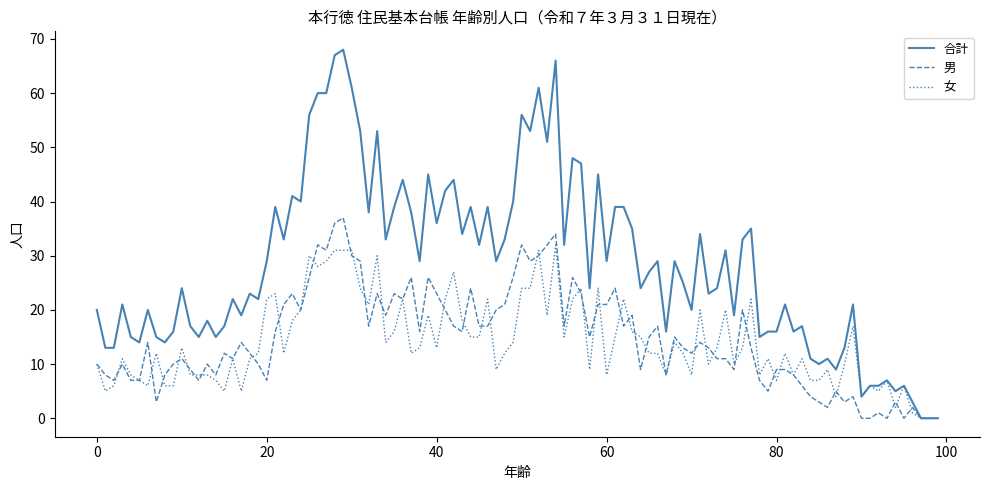

Which series has the largest range (max minus min)?

合計